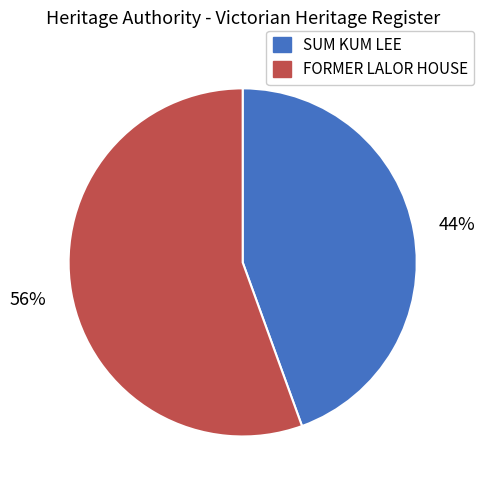

Does SUM KUM LEE account for over 50% of the chart?

No